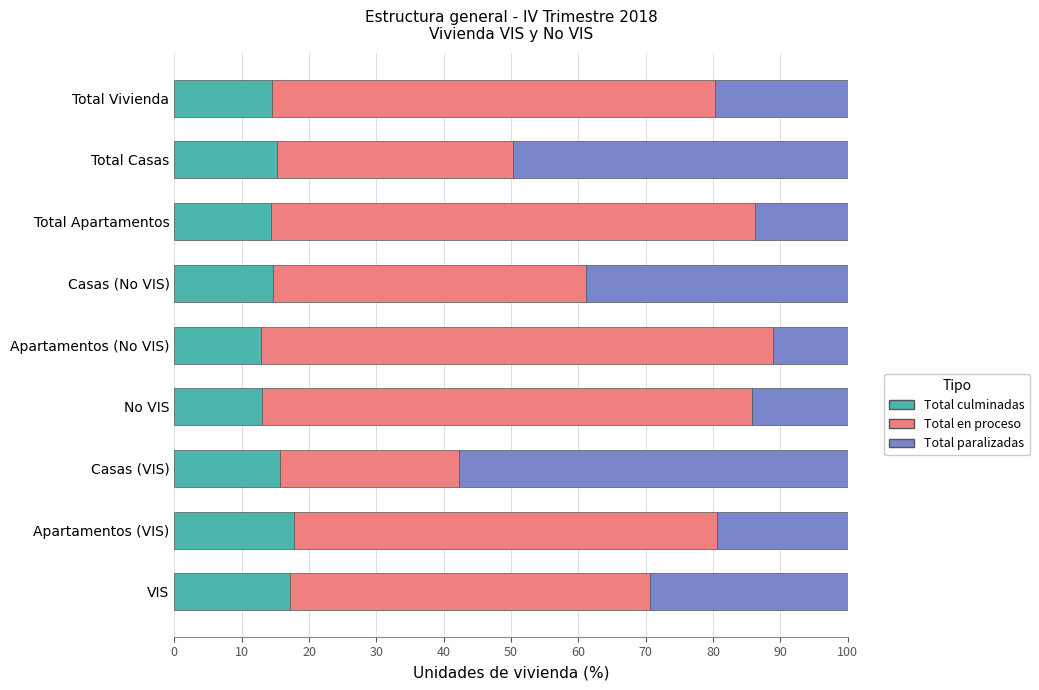

What is the lowest value of the Total culminadas series?

12.8